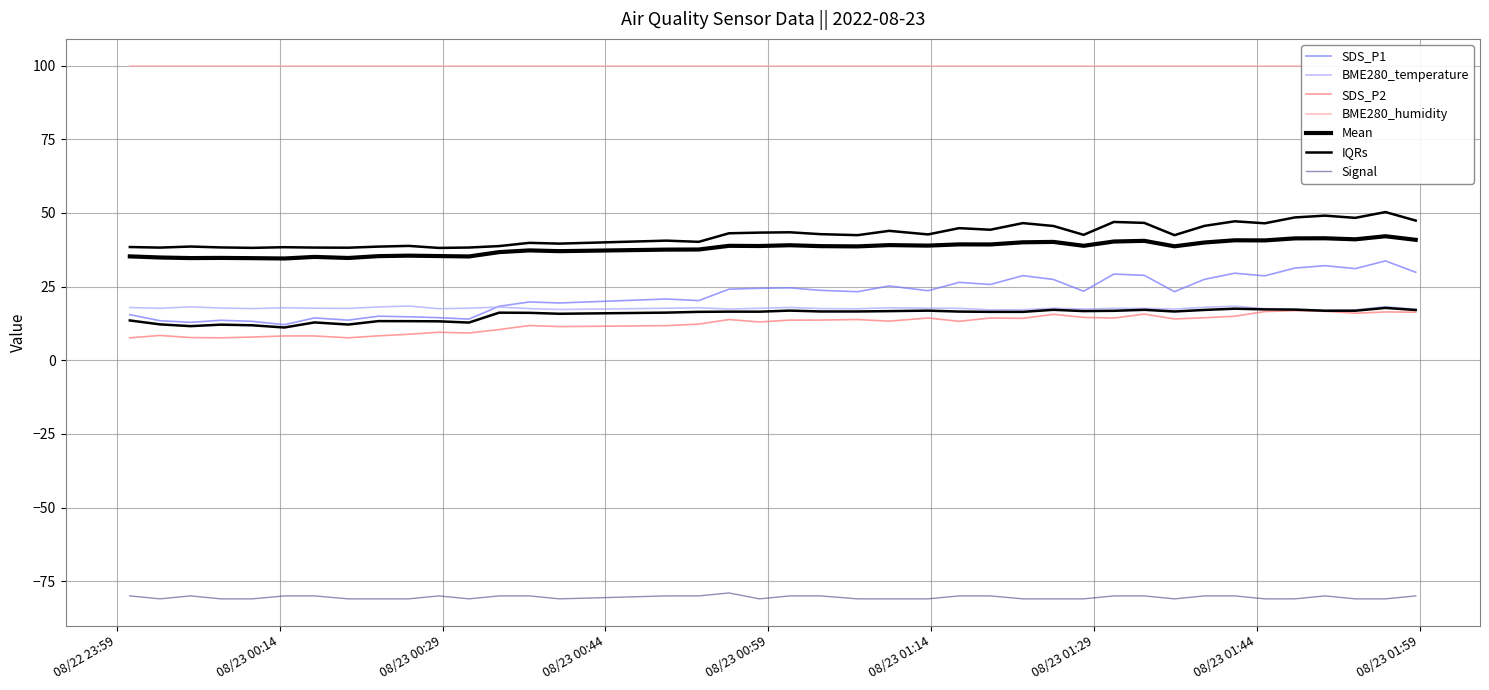

The value of BME280_temperature at 21 is 7.0. True or false?

False